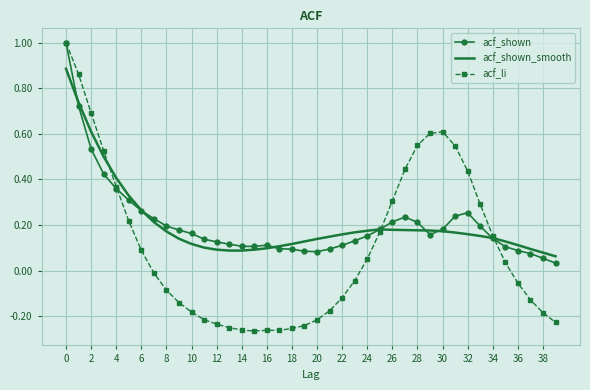

What is the maximum value shown in the chart?

1.0